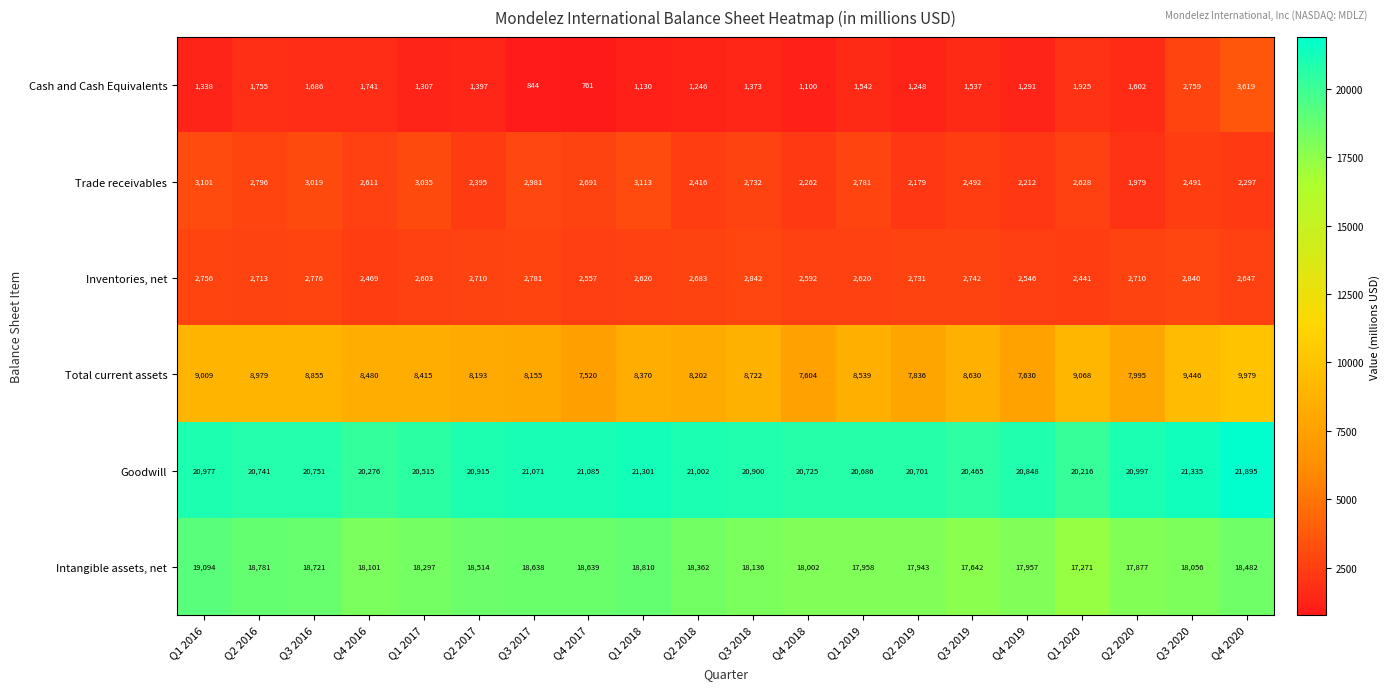

What is the average value of the Goodwill series?

20870